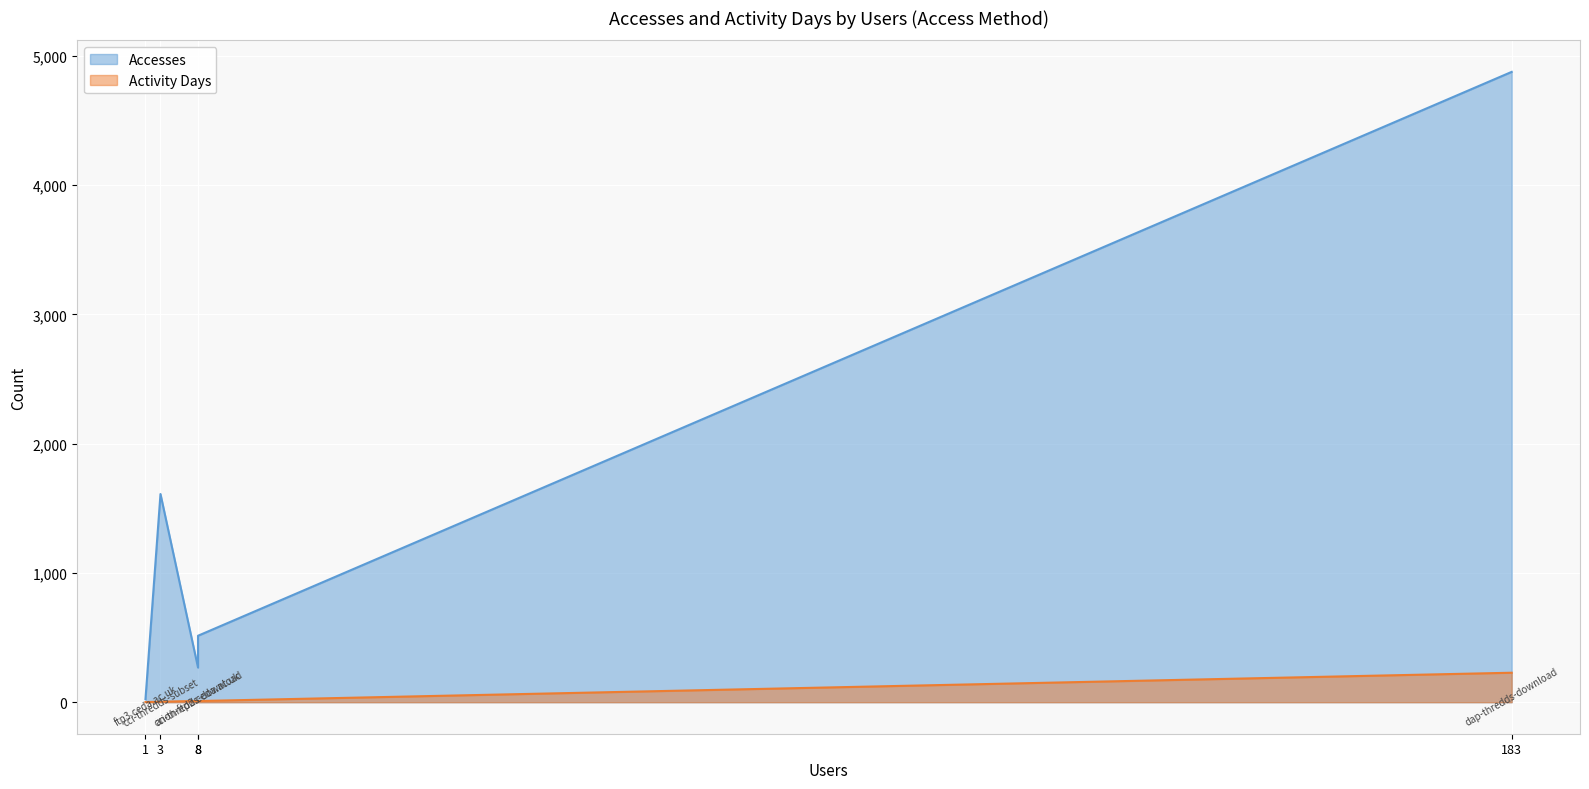

What is the difference between the highest and lowest values at anon-ftp2.ceda.ac.uk?

505